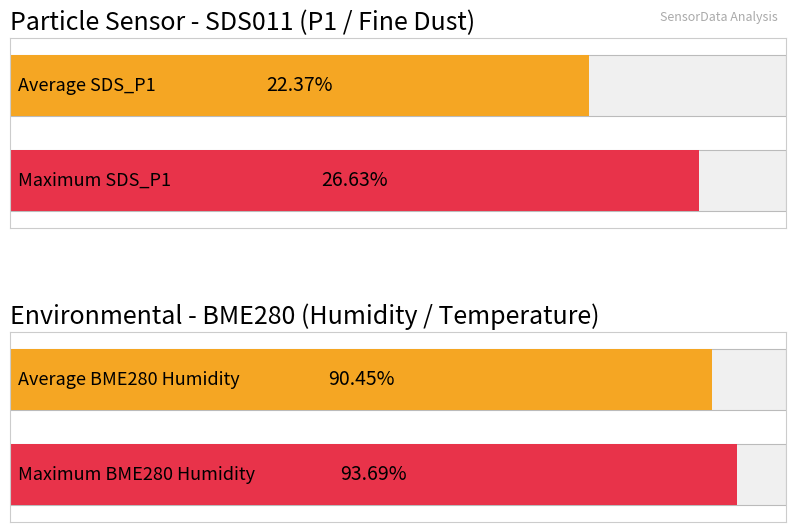

What is the maximum value for BME280_humidity?

93.7